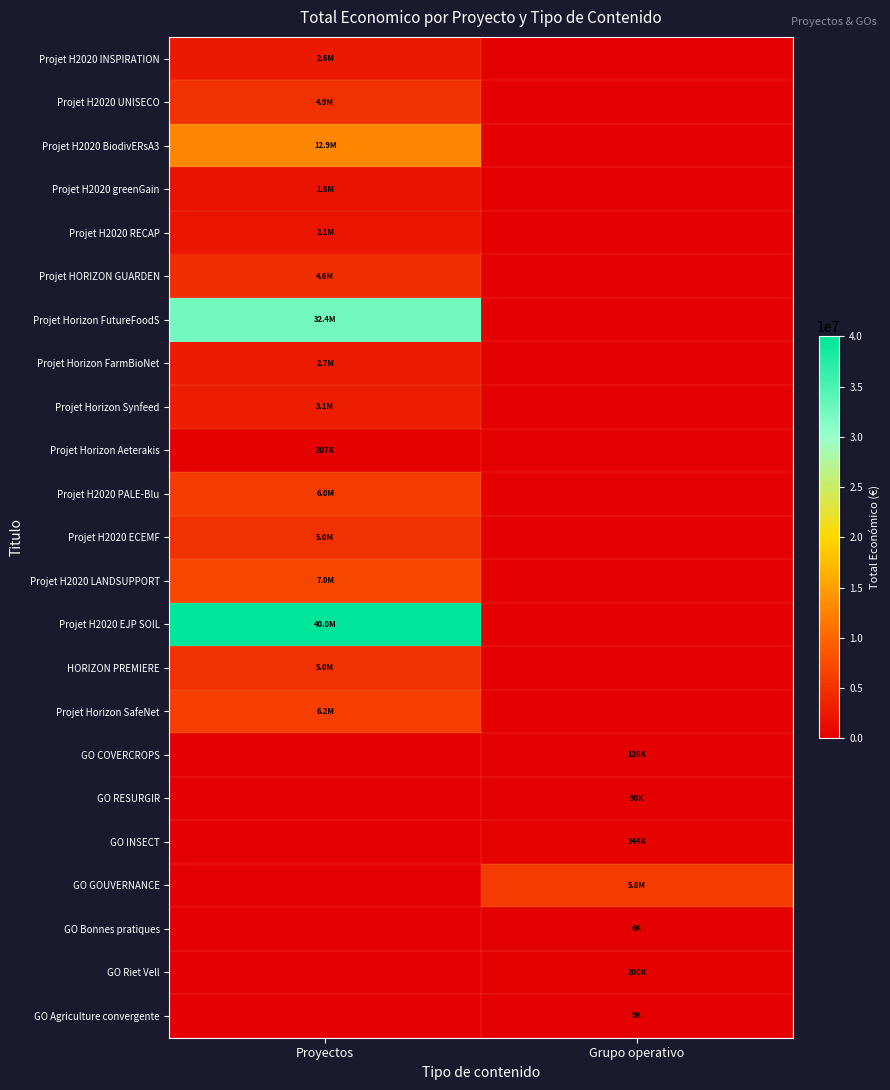

Reading right to left, list all the values displayed in this chart.

Projet H2020 INSPIRATION: Grupo operativo=0	Proyectos=2598760
Projet H2020 UNISECO: Grupo operativo=0	Proyectos=4924771
Projet H2020 BiodivERsA3: Grupo operativo=0	Proyectos=12861529
Projet H2020 greenGain: Grupo operativo=0	Proyectos=1829390
Projet H2020 RECAP: Grupo operativo=0	Proyectos=2142381
Projet HORIZON GUARDEN: Grupo operativo=0	Proyectos=4556888
Projet Horizon FutureFoodS: Grupo operativo=0	Proyectos=32394255
Projet Horizon FarmBioNet: Grupo operativo=0	Proyectos=2713753
Projet Horizon Synfeed: Grupo operativo=0	Proyectos=3079962
Projet Horizon Aeterakis: Grupo operativo=0	Proyectos=206641
Projet H2020 PALE-Blu: Grupo operativo=0	Proyectos=6039301
Projet H2020 ECEMF: Grupo operativo=0	Proyectos=4999563
Projet H2020 LANDSUPPORT: Grupo operativo=0	Proyectos=6999771
Projet H2020 EJP SOIL: Grupo operativo=0	Proyectos=40000000
HORIZON PREMIERE: Grupo operativo=0	Proyectos=4998268
Projet Horizon SafeNet: Grupo operativo=0	Proyectos=6233144
GO COVERCROPS: Grupo operativo=120000	Proyectos=0
GO RESURGIR: Grupo operativo=90474	Proyectos=0
GO INSECT: Grupo operativo=344243	Proyectos=0
GO GOUVERNANCE: Grupo operativo=5819964	Proyectos=0
GO Bonnes pratiques: Grupo operativo=6000	Proyectos=0
GO Riet Vell: Grupo operativo=199983	Proyectos=0
GO Agriculture convergente: Grupo operativo=9148	Proyectos=0